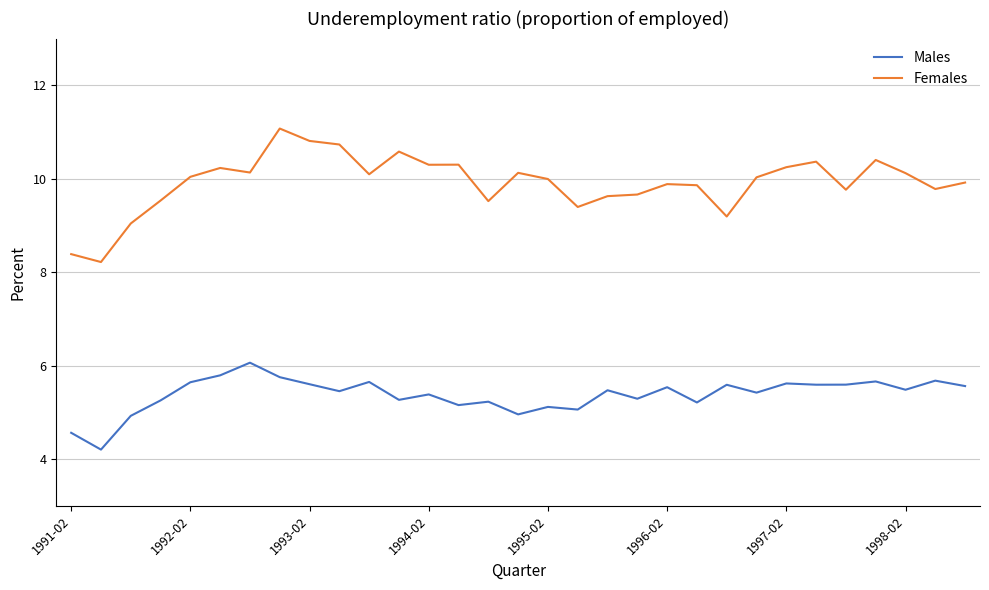

Which series has the largest total across all categories?

Females